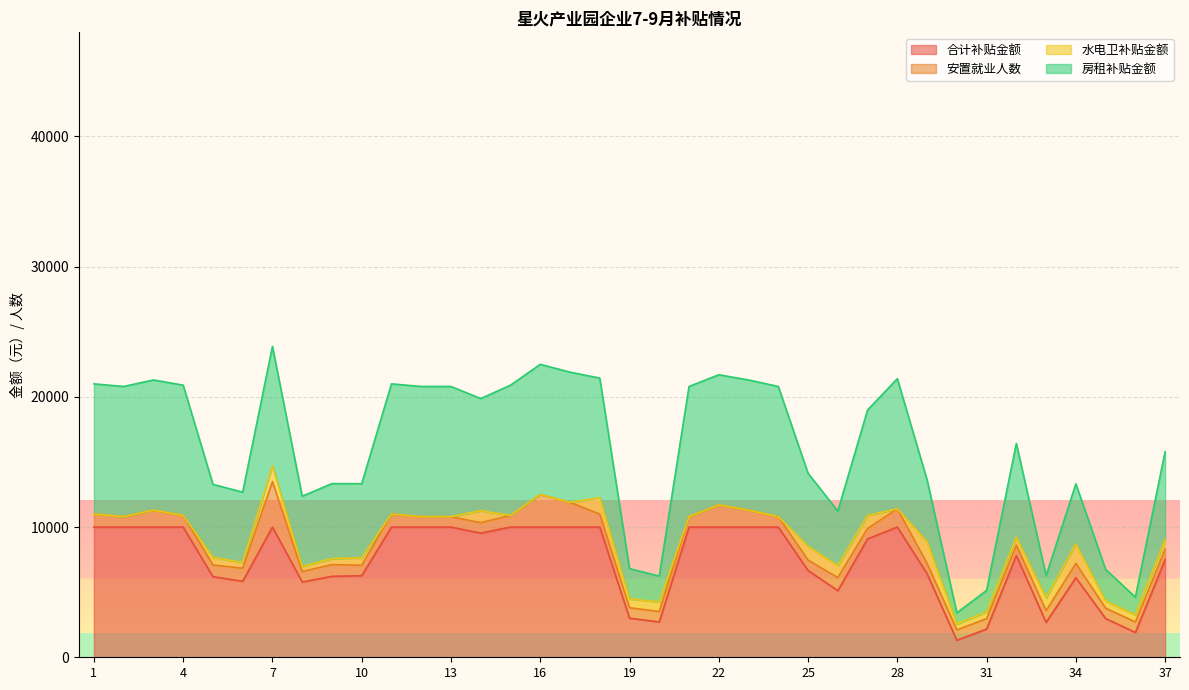

What are all the series names shown in the legend?

合计补贴金额, 安置就业人数, 水电卫补贴金额, 房租补贴金额